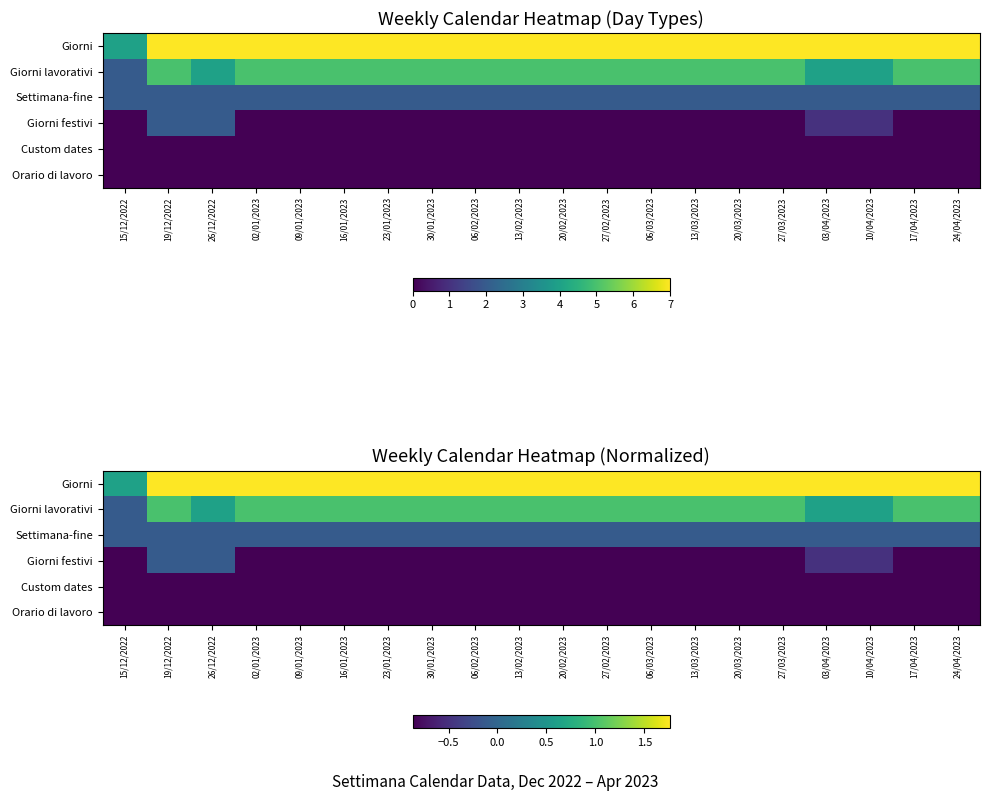

Which series has the largest total across all categories?

Giorni